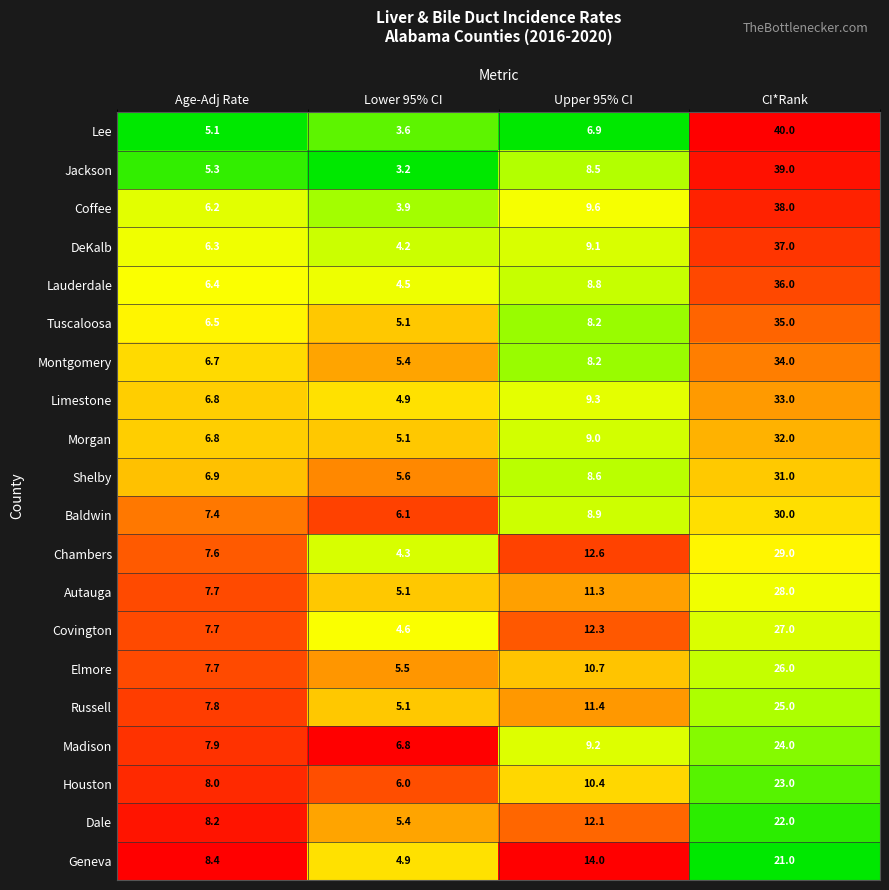

Count the number of categories in the chart.

4